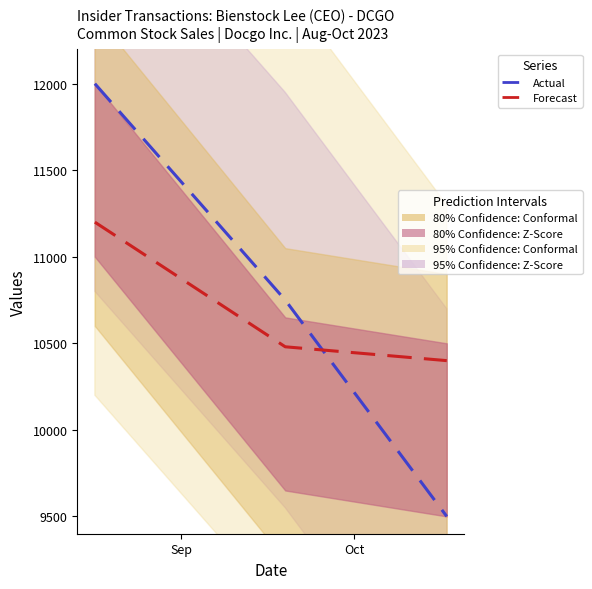

Where does the Forecast series first go above 10480?

Sep